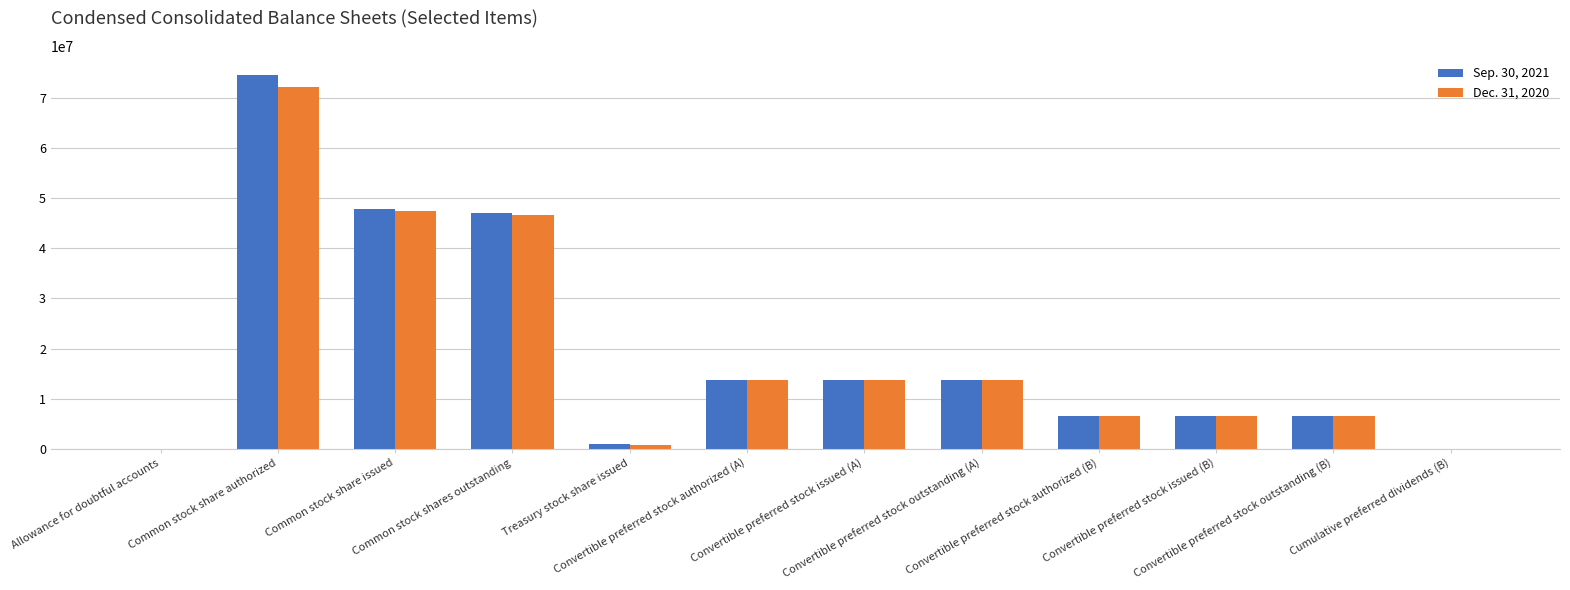

What are all the series names shown in the legend?

Sep. 30, 2021, Dec. 31, 2020